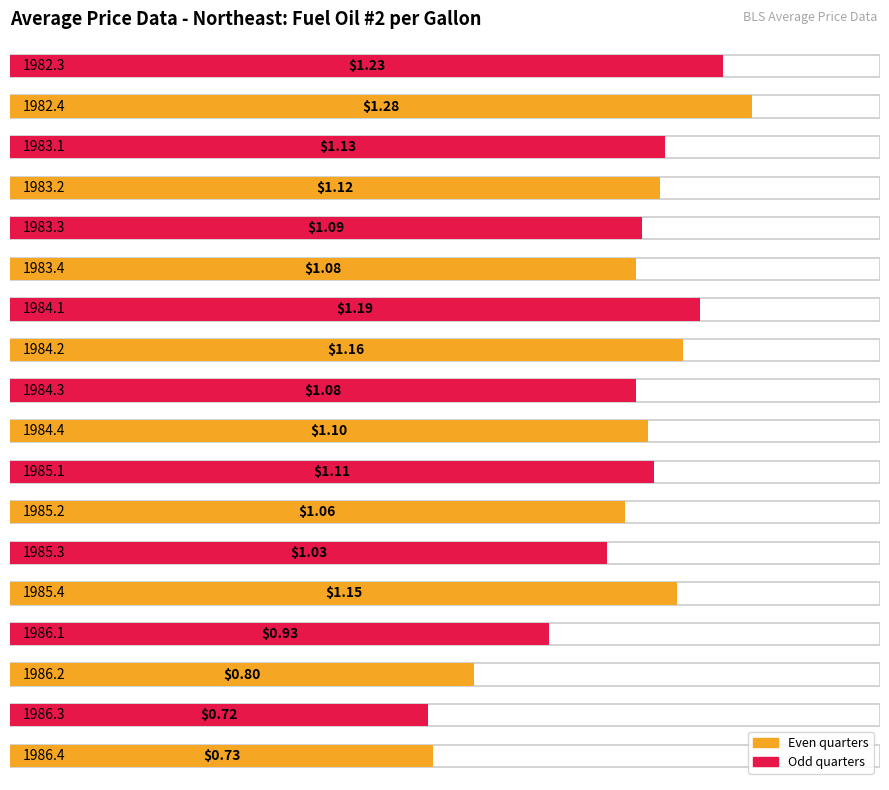

What is the difference between the maximum and second lowest values?

0.6